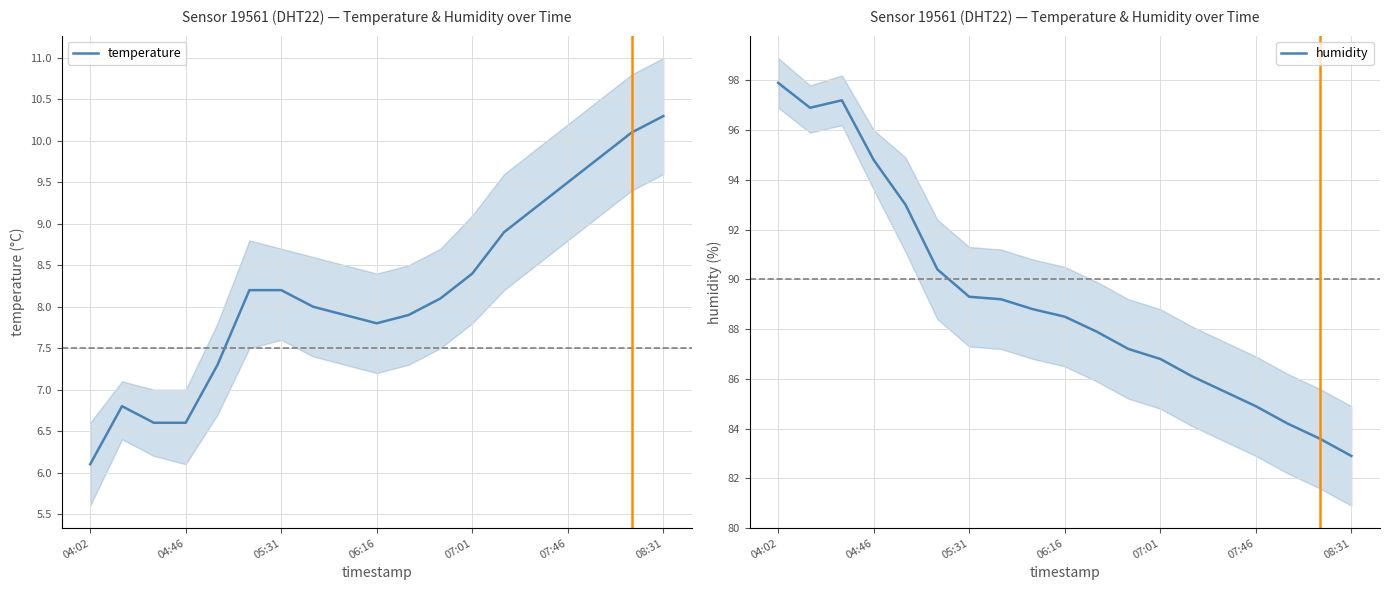

Does the chart display data point markers on the line(s)?

No